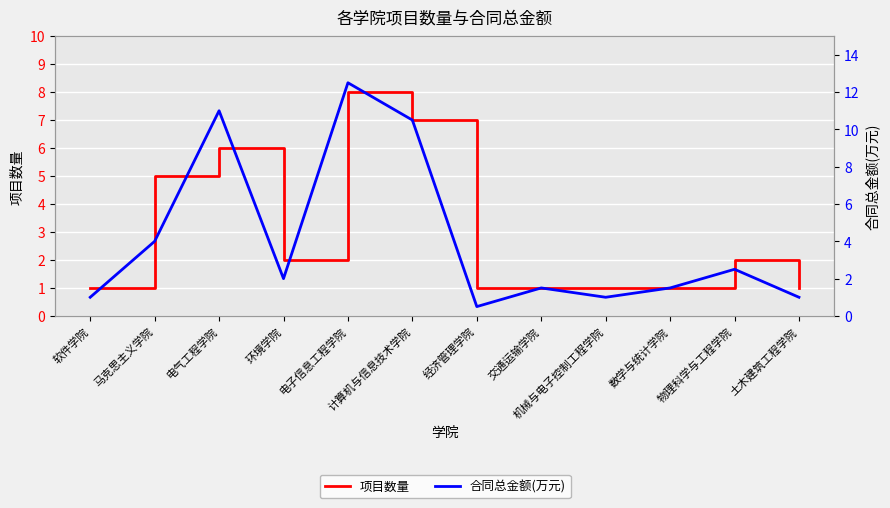

Where do 项目数量 and 合同总金额(万元) first cross each other?

马克思主义学院 and 电气工程学院